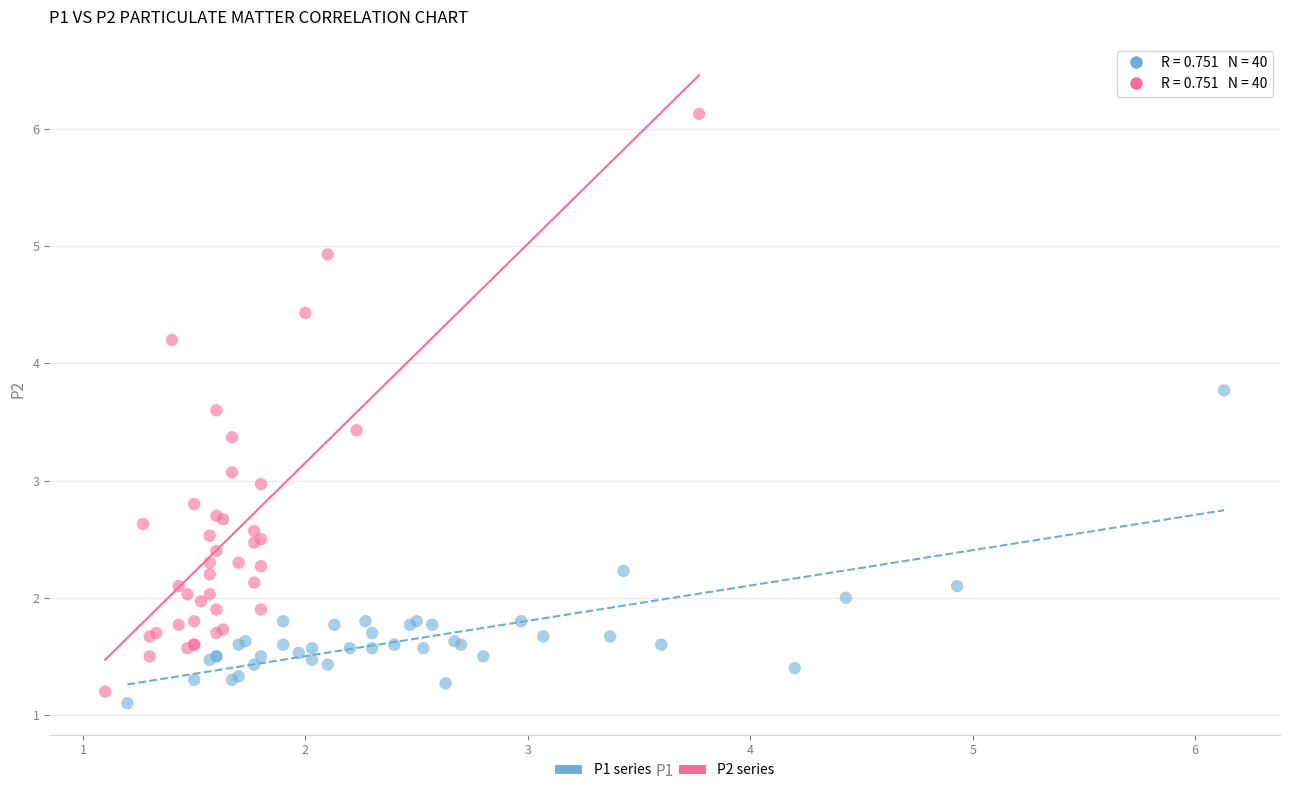

Which series reaches the minimum Y coordinate?

P1 series